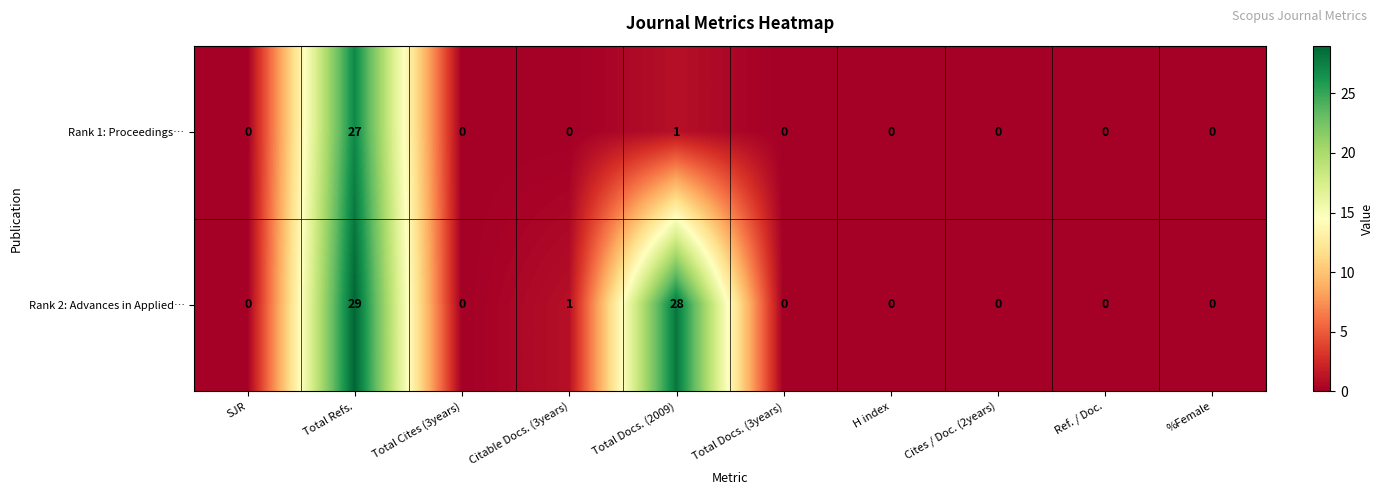

List the series in order of their peak value, lowest first.

Rank 1: Proceedings…, Rank 2: Advances in Applied…